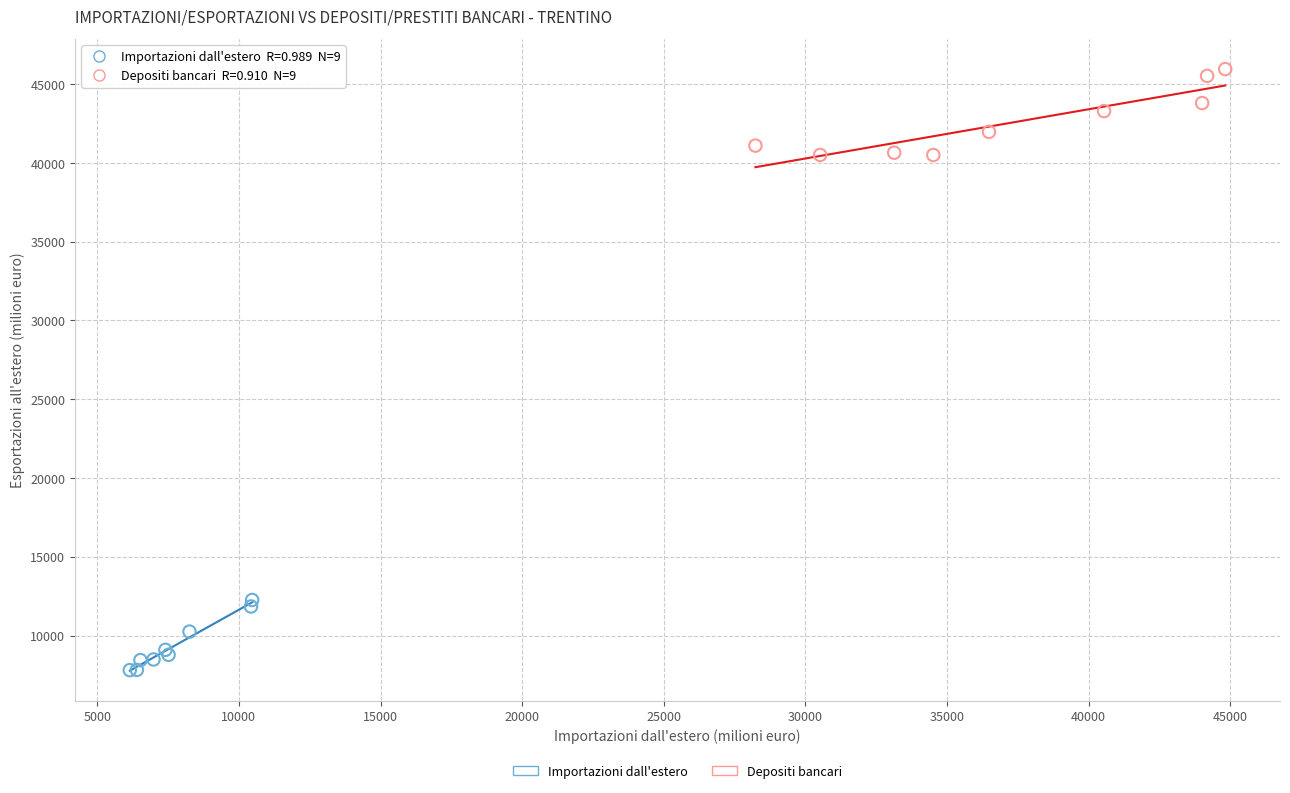

Which series reaches the minimum Y coordinate?

Importazioni dall'estero